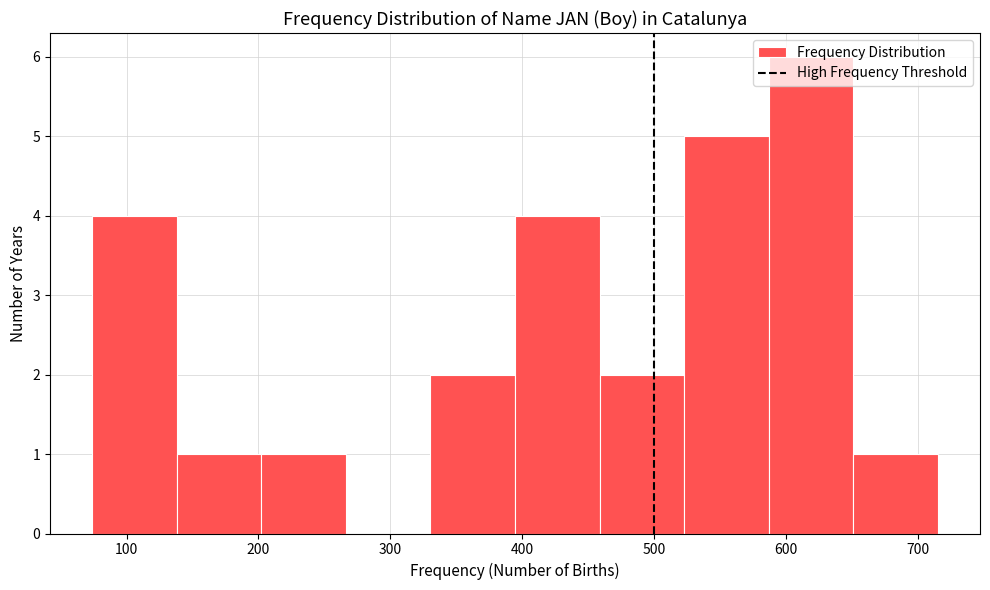

Reading left to right, transcribe this chart: for each bar, give the range it covers on the x-axis and its height. Neither the bar edges nor the heights are printed on the chart, so give them approximately, as read against the axes.

70 to 140: 4
140 to 200: 1
200 to 270: 1
270 to 330: 0
330 to 390: 2
390 to 460: 4
460 to 520: 2
520 to 590: 5
590 to 650: 6
650 to 720: 1